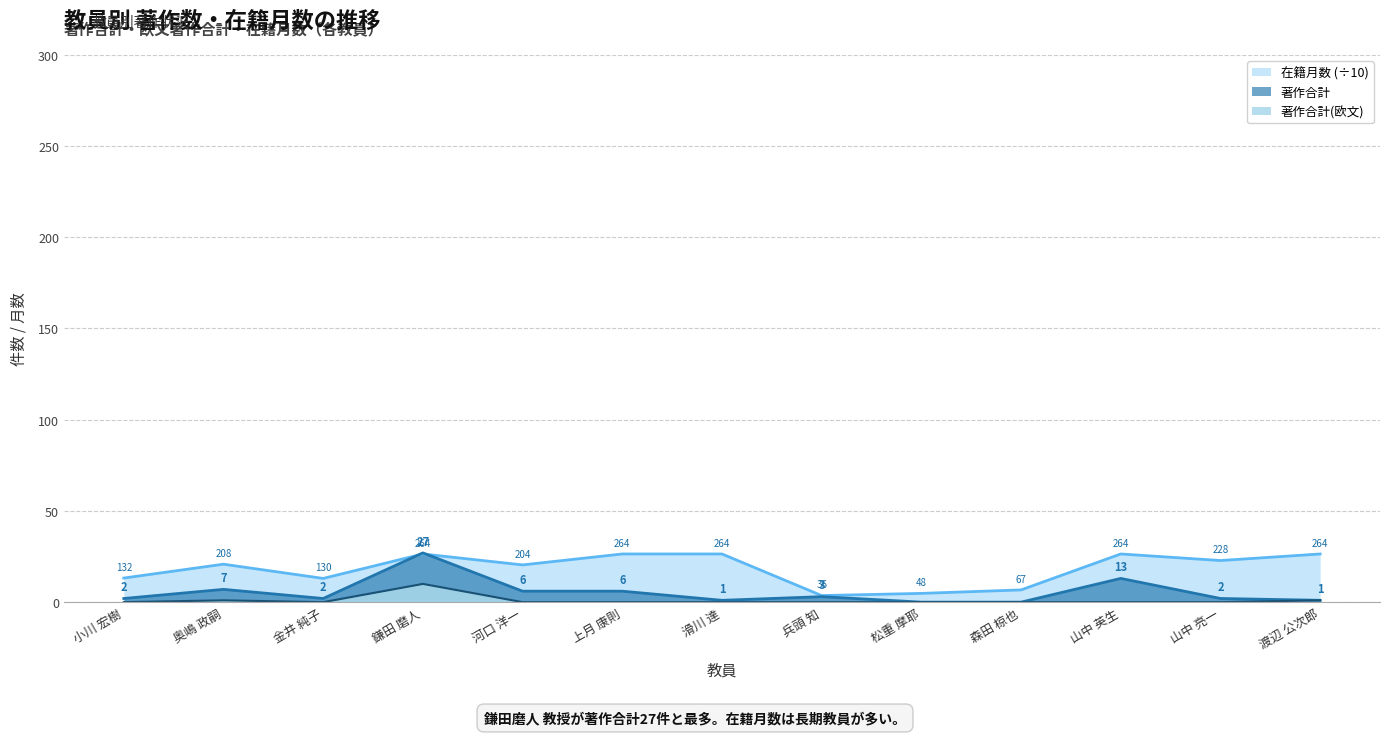

At which category does the chart reach its peak across all series?

鎌田 磨人